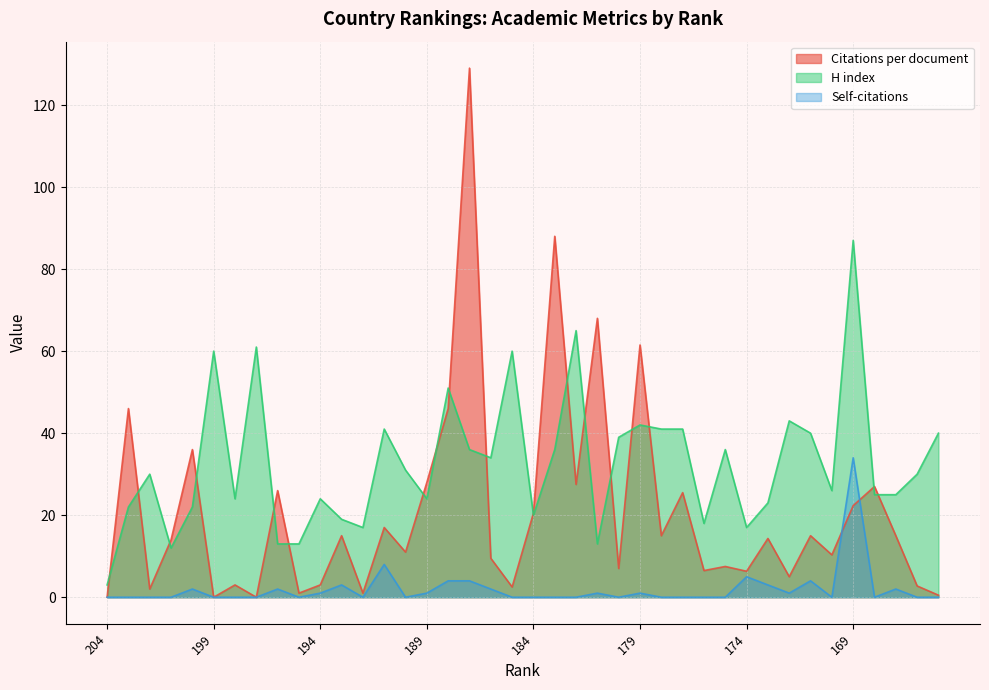

At how many categories does at least one series exceed 57?

9